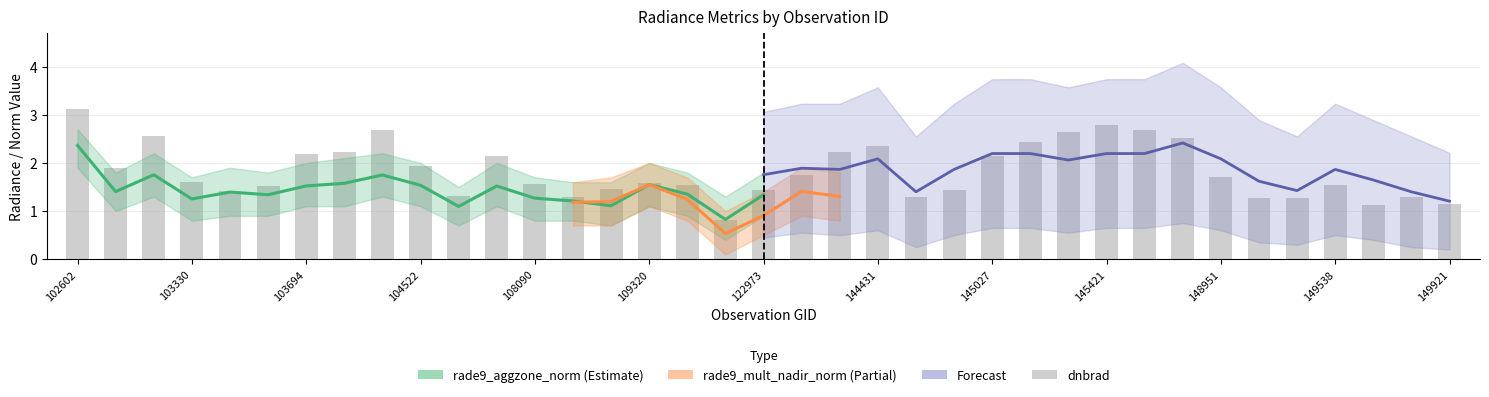

How many categories are shown in the chart?

37